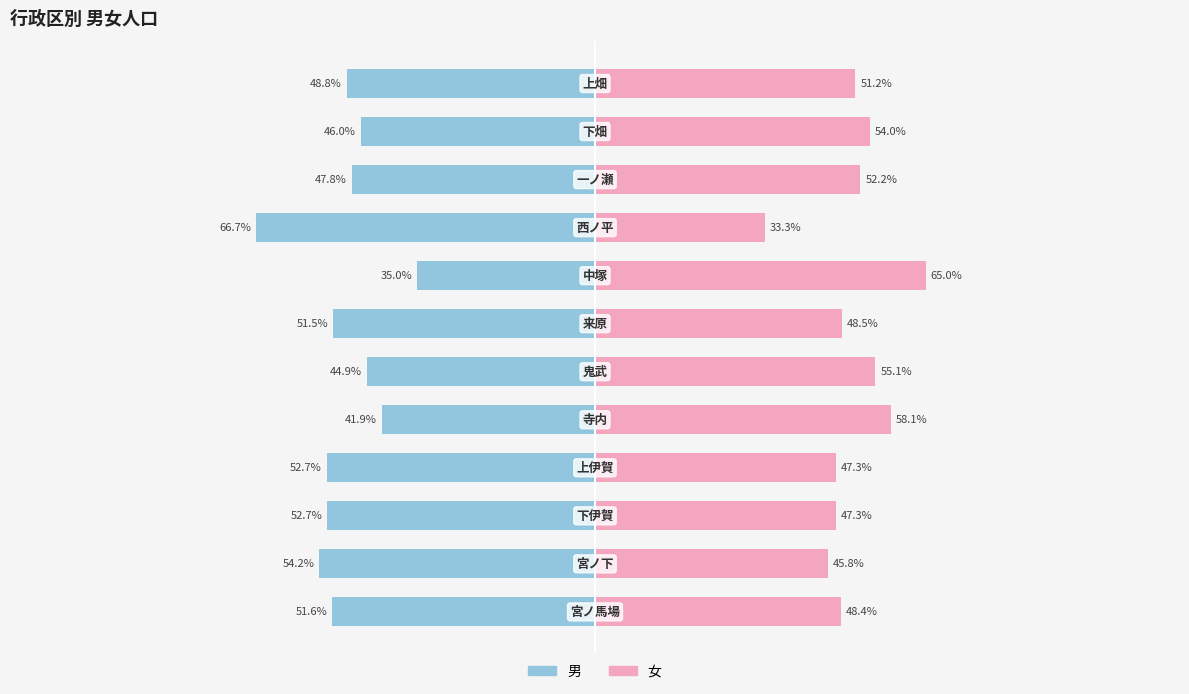

Is it true that 女 equals 48.4 at 0?

True